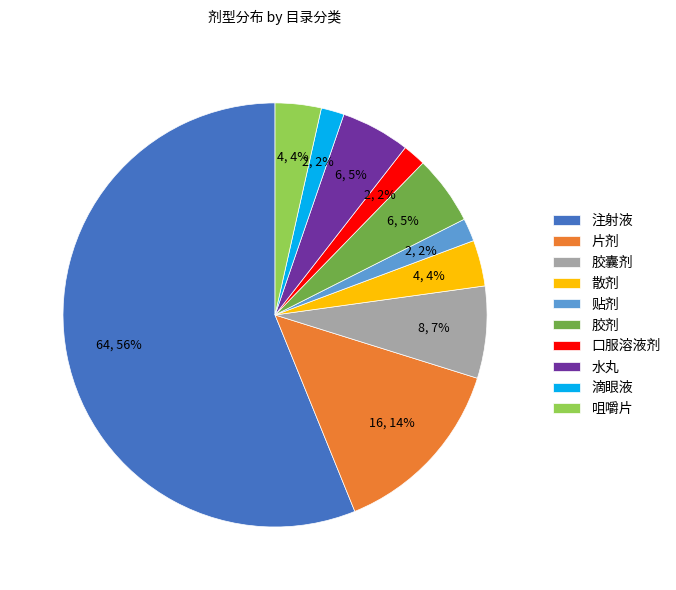

To the nearest percent, what is the difference between the 胶囊剂 and 贴剂 slice percentages?

5%